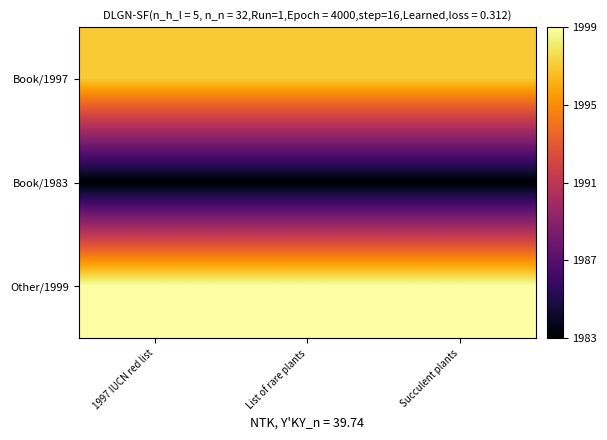

What is the smallest value displayed?

1983